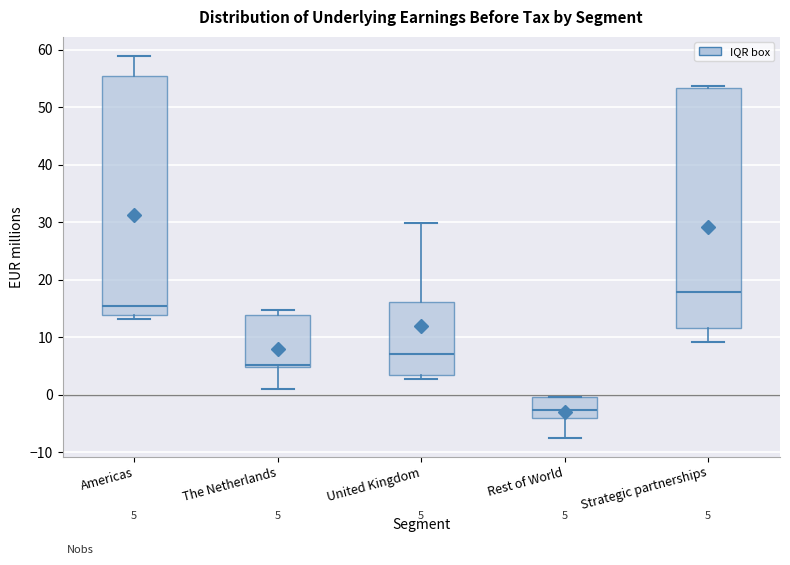

Which box's median line is the highest?

Strategic partnerships